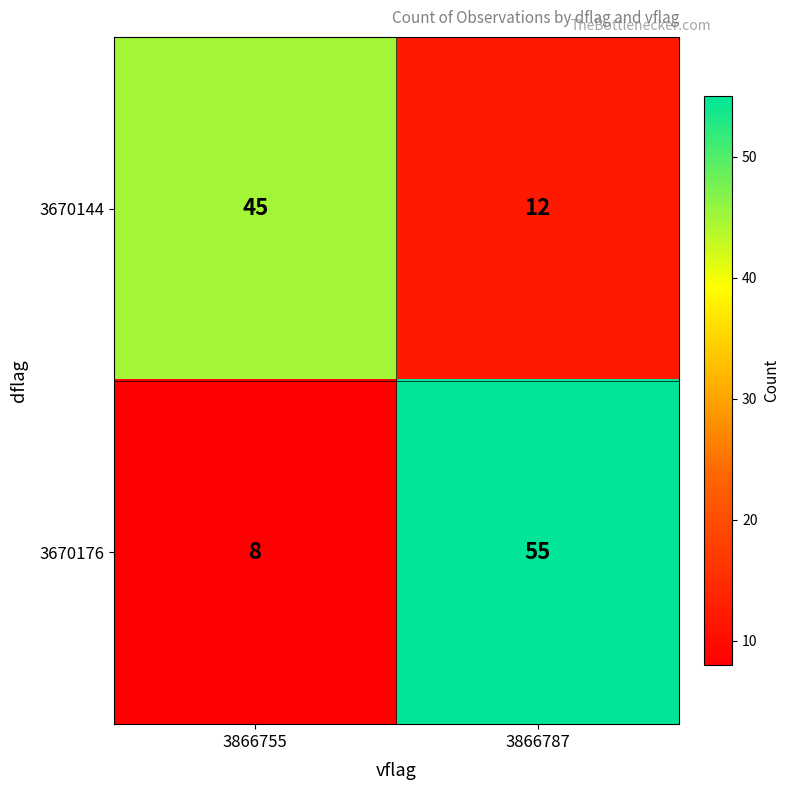

What is the lowest value of the 3670176 series?

8